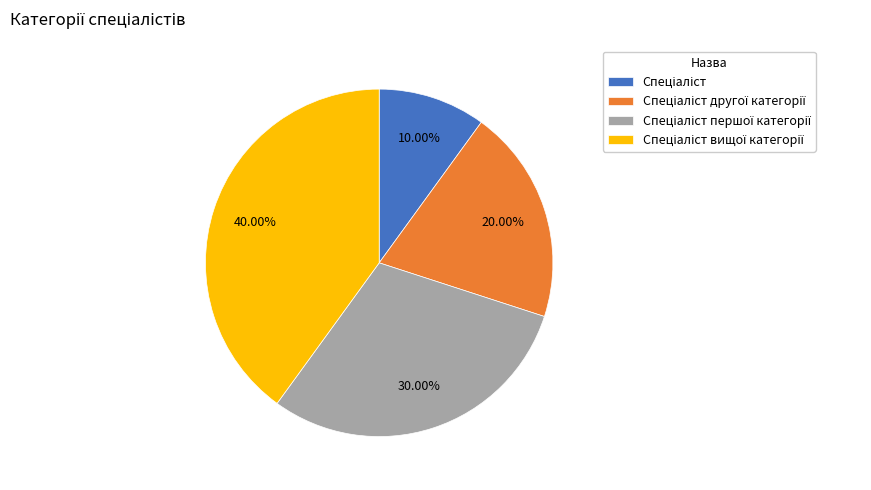

Is there any slice that represents more than half of the pie?

No